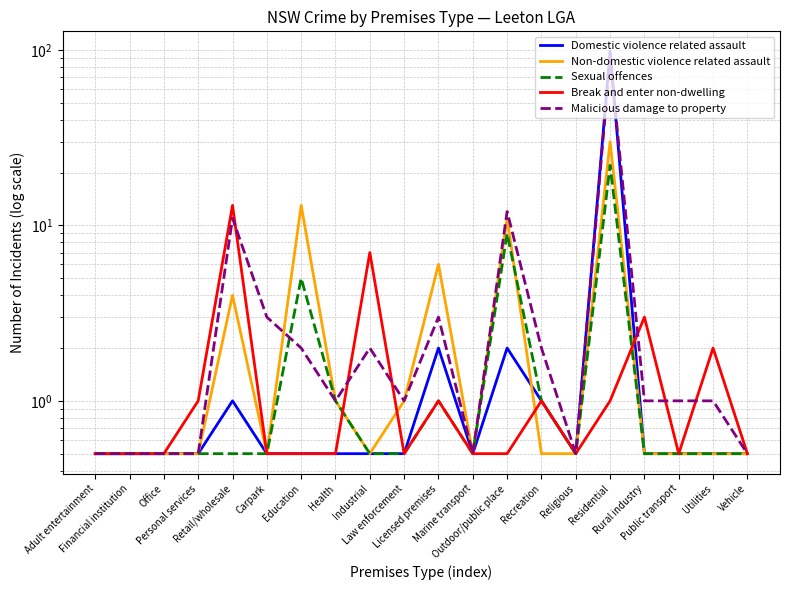

What is the average value of the Sexual offences series?

2.3